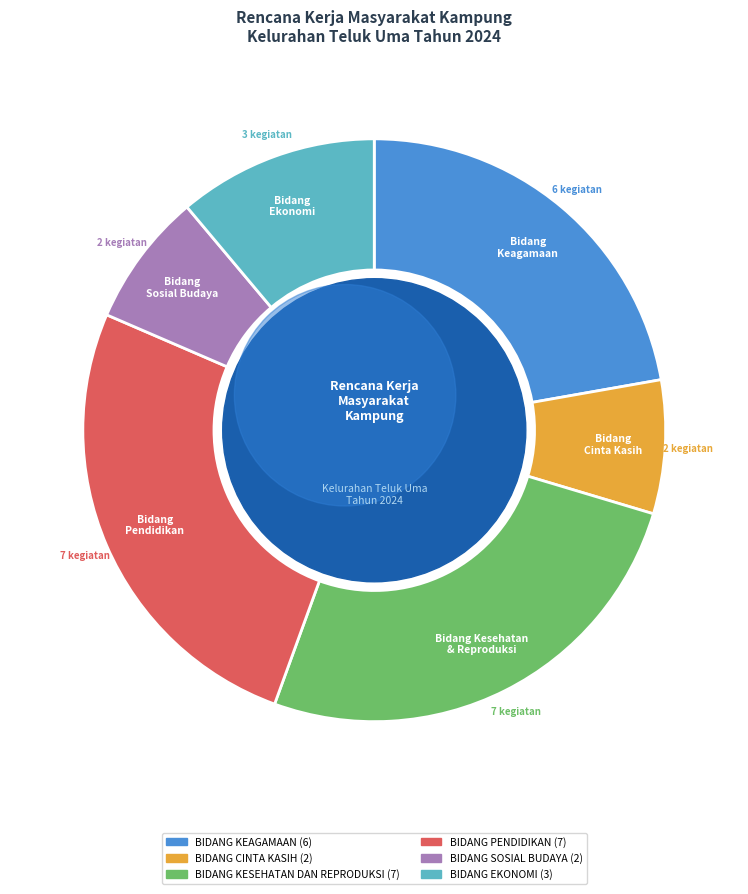

To the nearest percent, what is the difference between the largest and smallest slice percentages?

19%